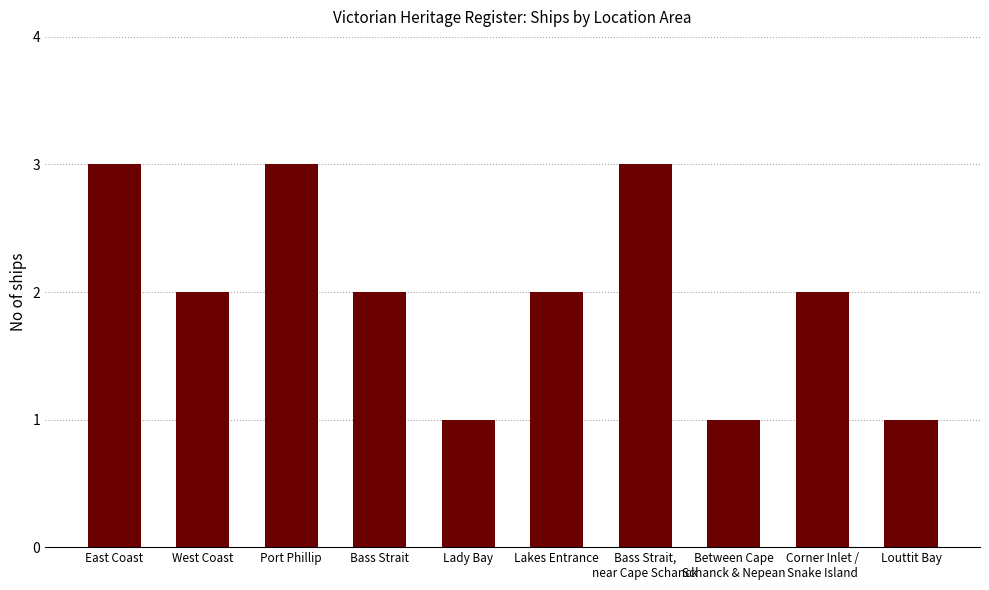

What is the label of the 1st bar from the right?

Louttit Bay